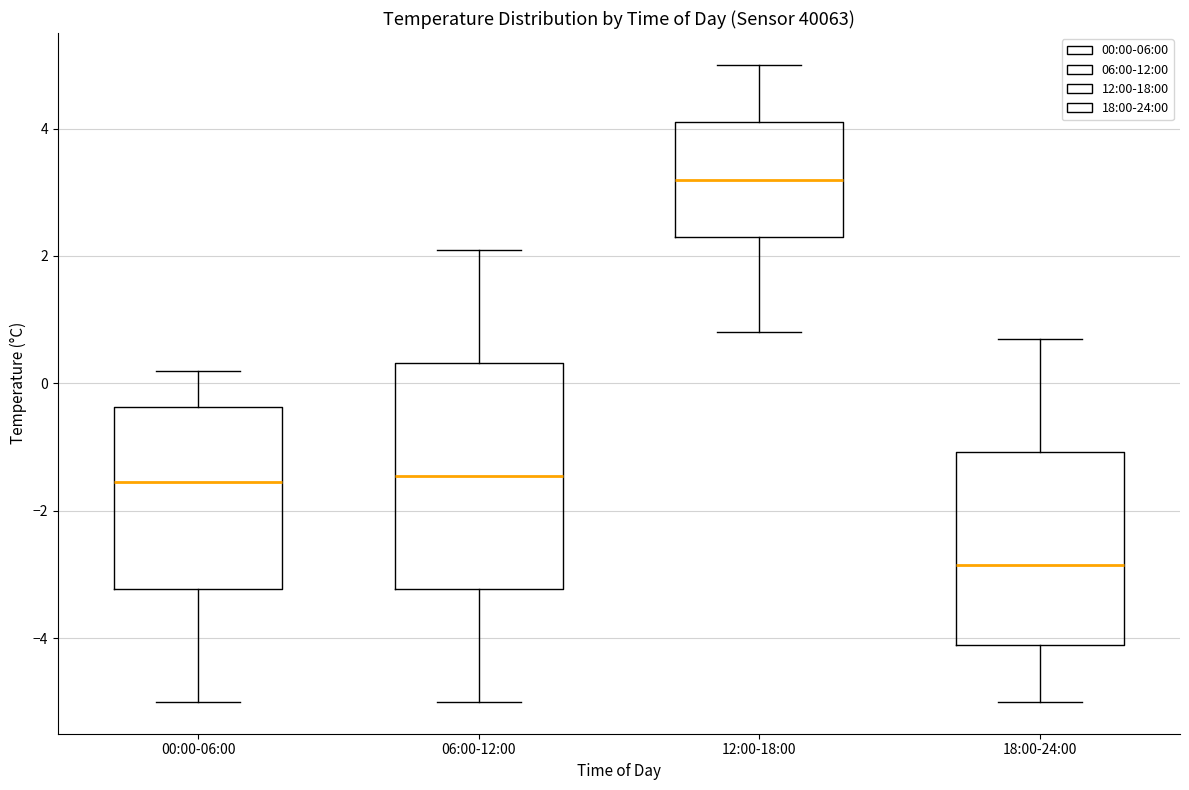

Which box has the lowest median line?

18:00-24:00